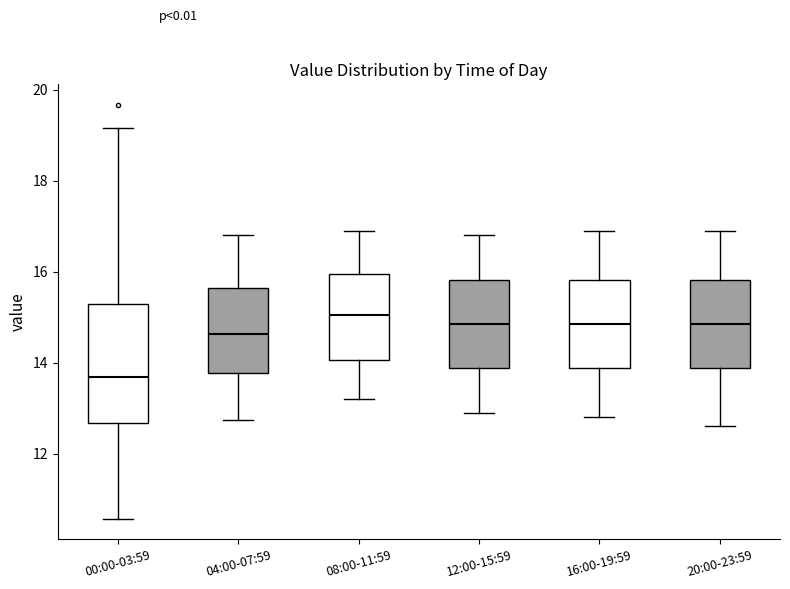

Comparing the boxes themselves (not the whiskers), which one is the tallest?

00:00-03:59